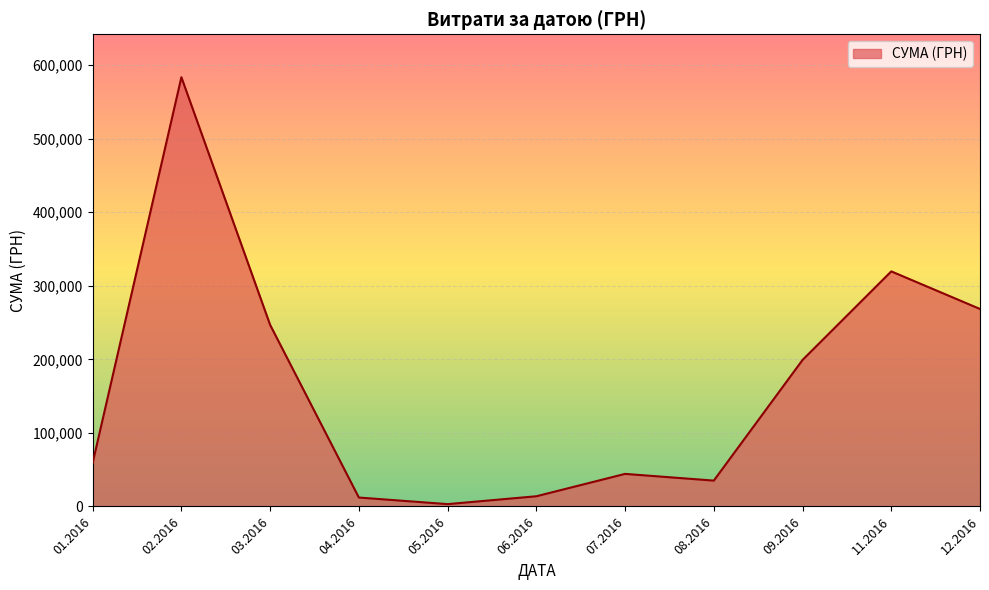

What is the difference between the maximum and minimum values?

580399.0